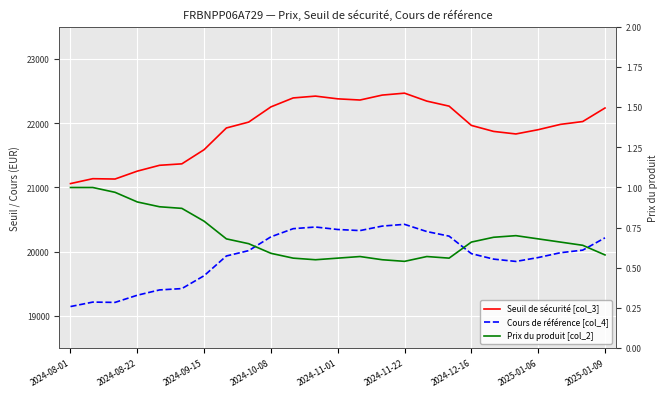

Reading right to left, extract all data points from this chart.

Seuil de sécurité (col_3): 22237.8	22027.1	21982.8	21900.1	21833.6	21873.2	21966.8	22266.8	22345.2	22468.9	22439.1	22362.1	22380.6	22423.1	22394.7	22255.4	22018.4	21927.0	21589.1	21368.3	21345.7	21254.8	21131.9	21137.0	21060.8
Cours de référence (col_4): 20216.2	20024.7	19984.3	19909.1	19848.8	19884.8	19969.9	20242.6	20313.8	20426.3	20399.2	20329.2	20346.0	20384.6	20358.8	20232.1	20016.8	19933.6	19626.5	19425.7	19405.2	19322.6	19210.8	19215.5	19146.2
Prix du produit (col_2): 0.6	0.6	0.7	0.7	0.7	0.7	0.7	0.6	0.6	0.5	0.6	0.6	0.6	0.6	0.6	0.6	0.7	0.7	0.8	0.9	0.9	0.9	1.0	1.0	1.0